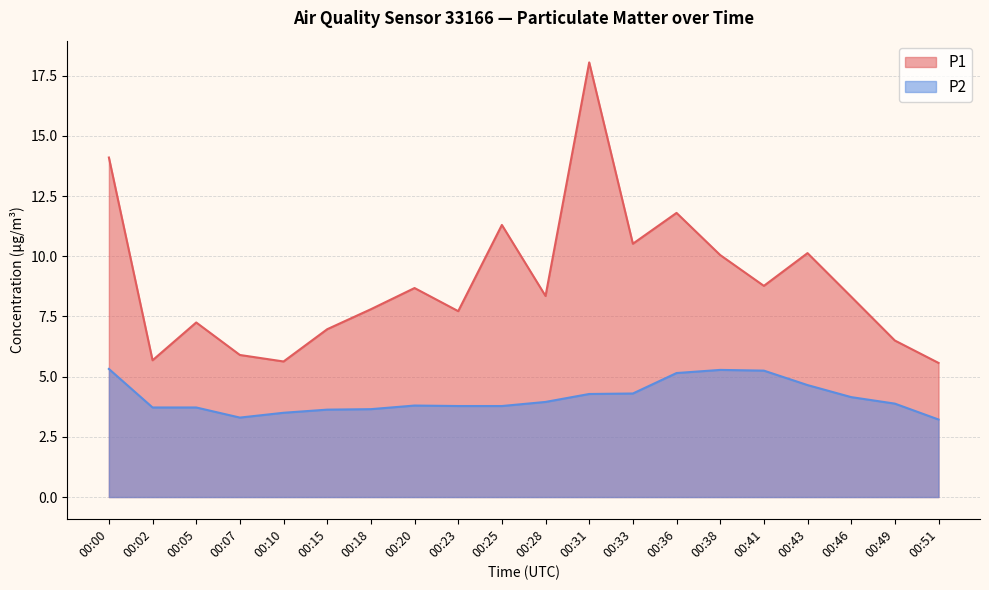

Which series has the widest spread of values?

P1